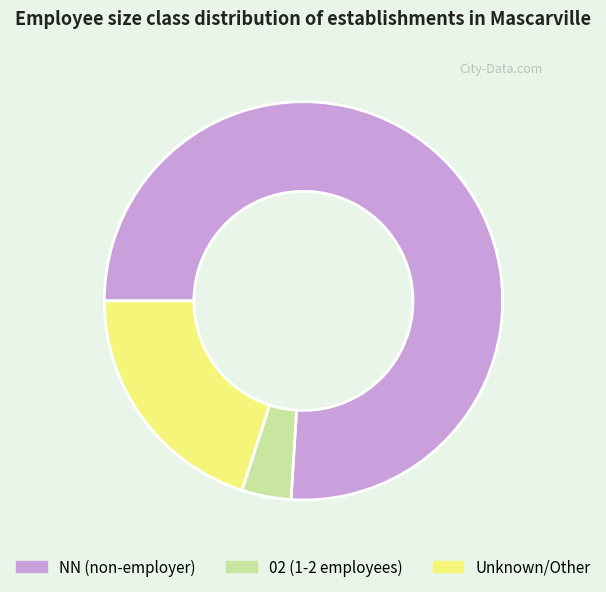

True or false: Unknown/Other accounts for 30% of the total.

False